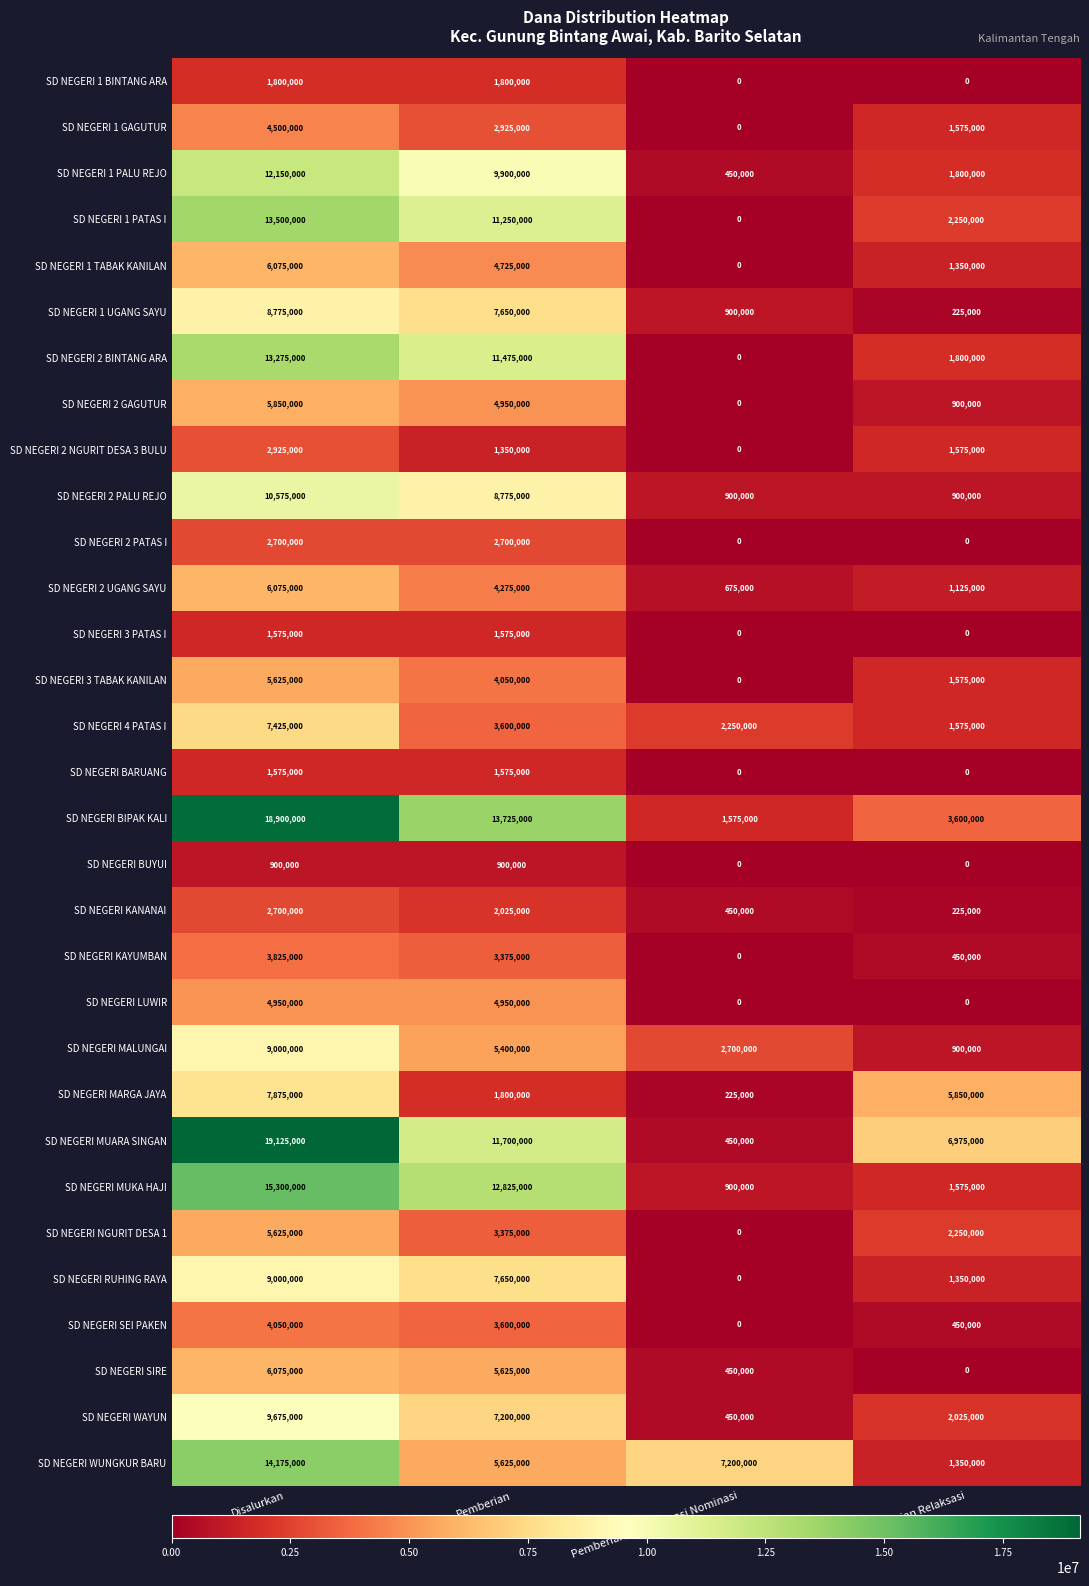

Count the number of categories in the chart.

4